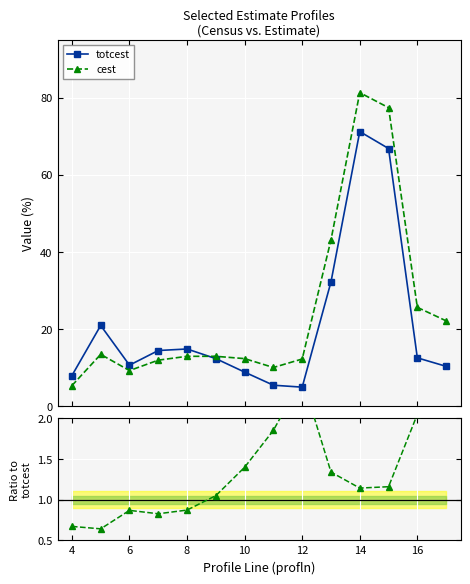

List the series in order of their peak value, lowest first.

cest / totcest, totcest, cest